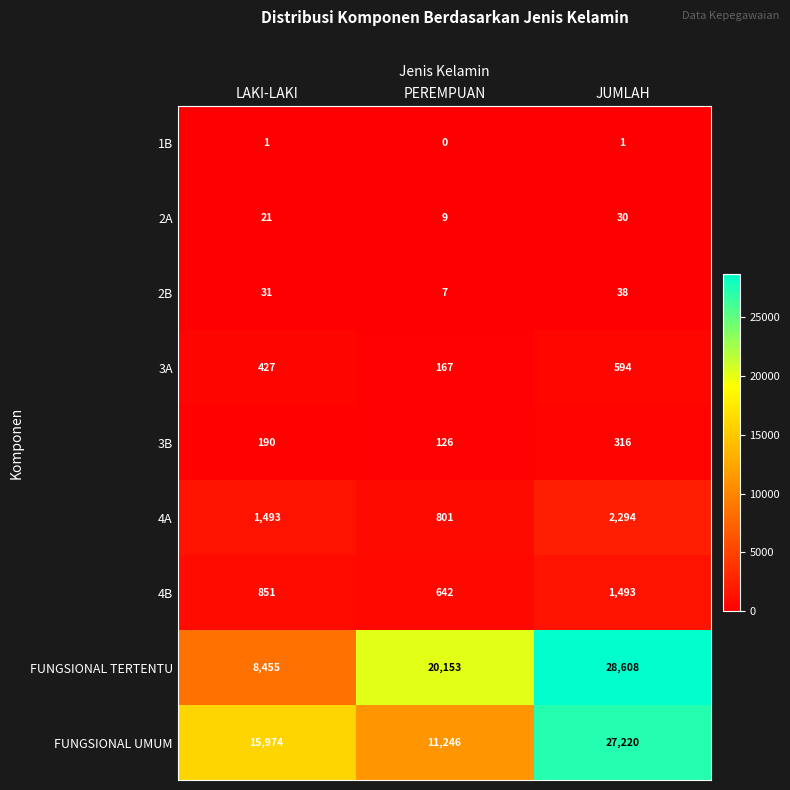

How many FUNGSIONAL UMUM values are between 11246 and 27220?

3